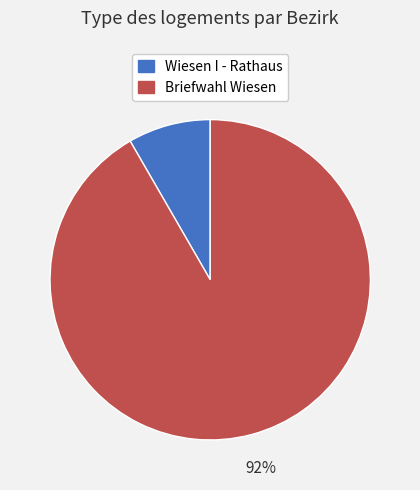

Is it true that Wiesen I - Rathaus is 8% of the pie?

True